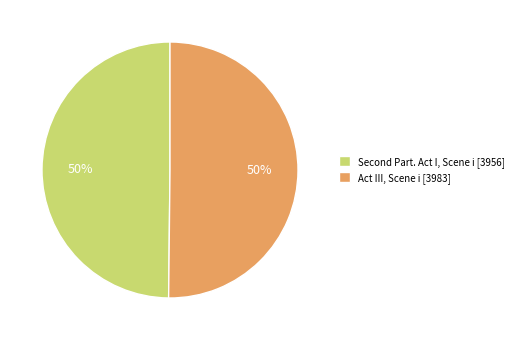

To the nearest percent, what is the average slice percentage?

50%